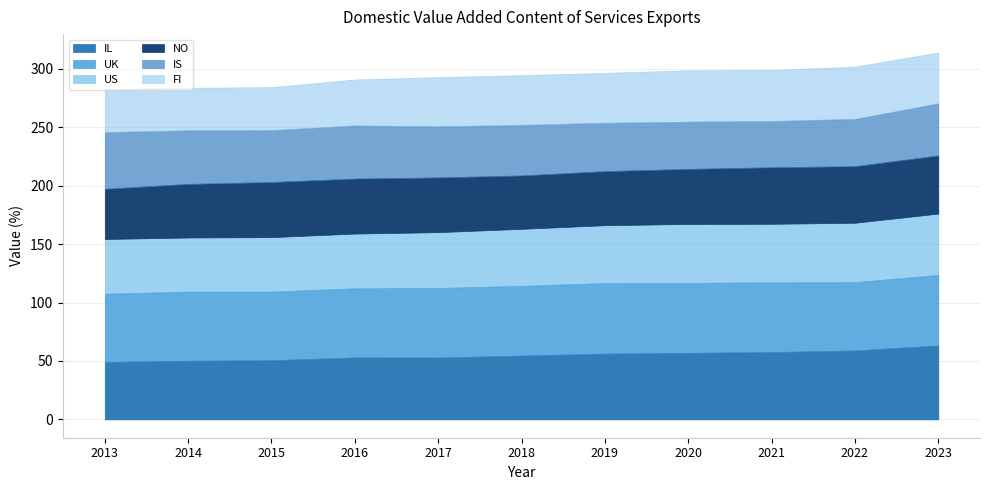

Which series has the largest range (max minus min)?

IL